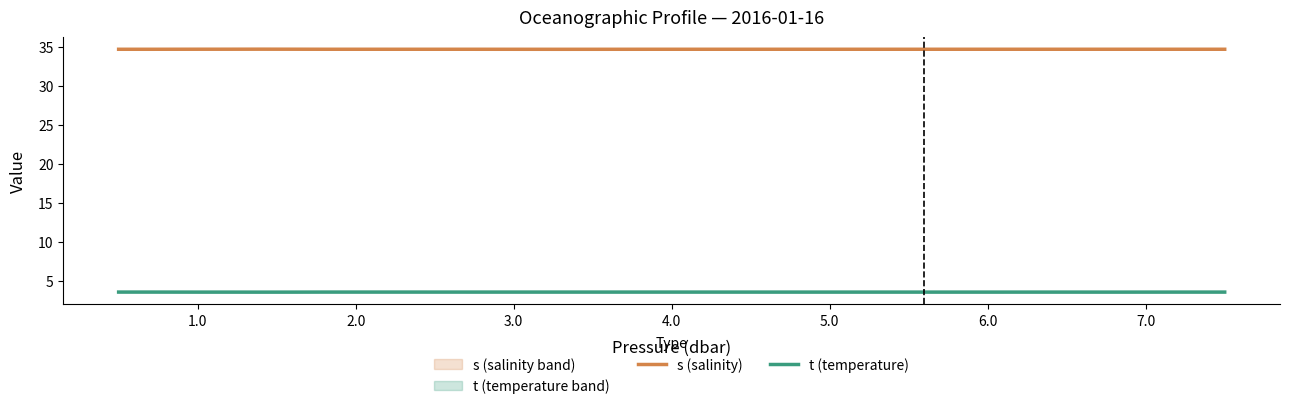

What is the lowest value of the t (temperature) series?

3.5